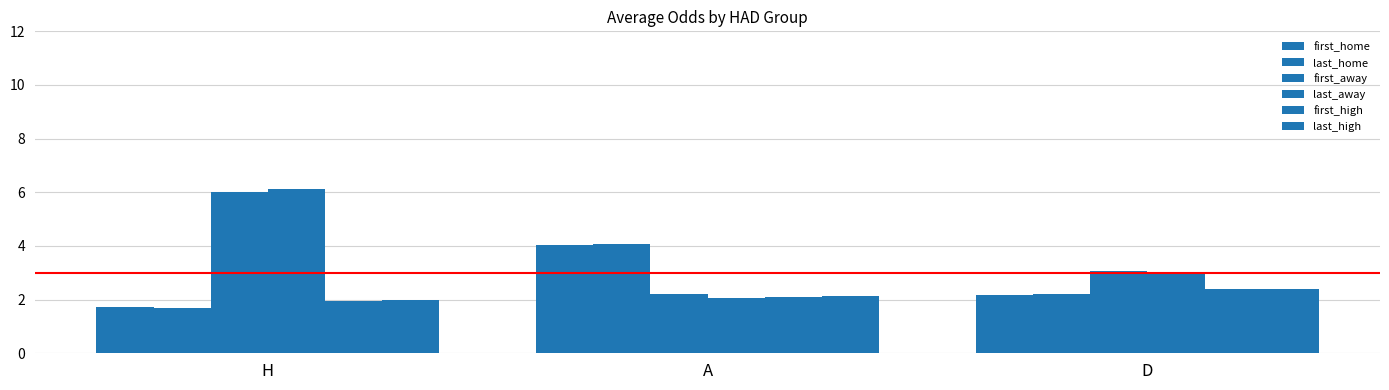

Are the bars horizontal?

No